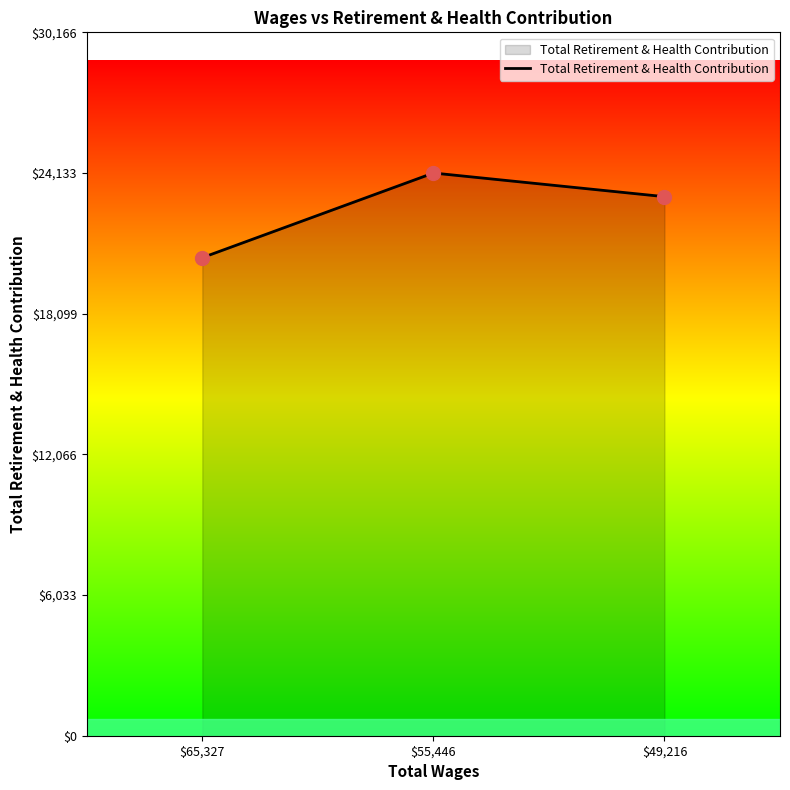

Between $65,327 and $55,446, which is larger?

$55,446